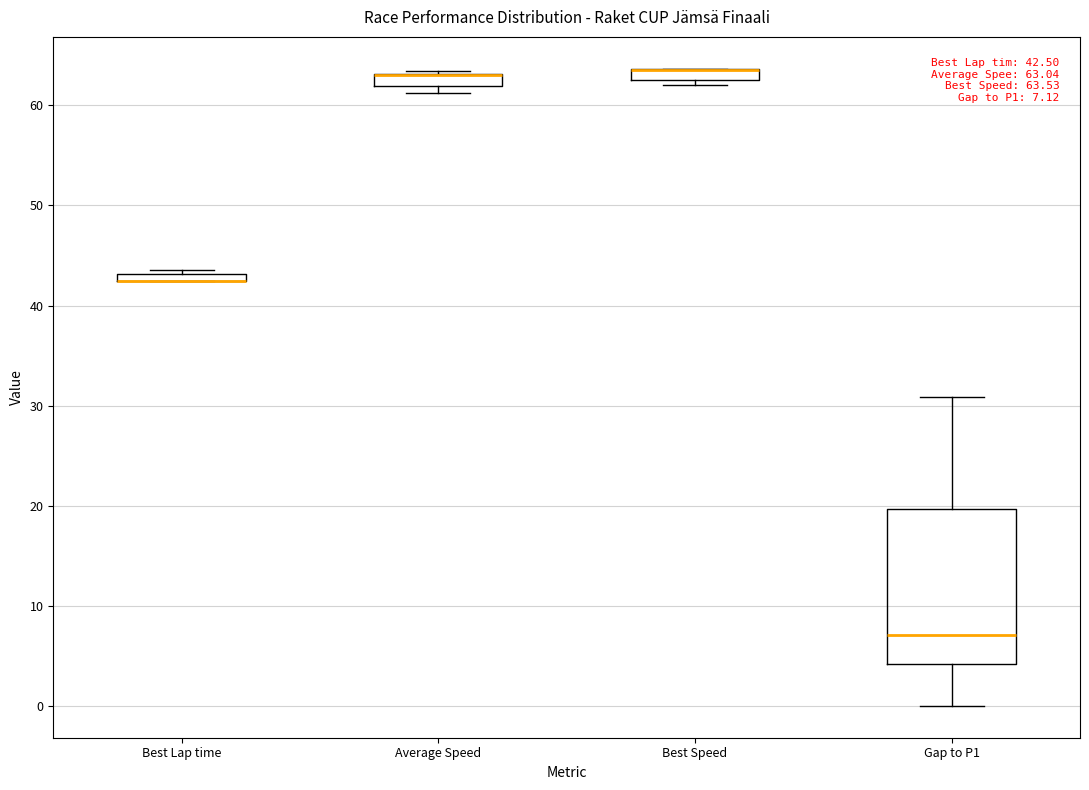

Which box is the tallest, from its lower edge to its upper edge?

Gap to P1